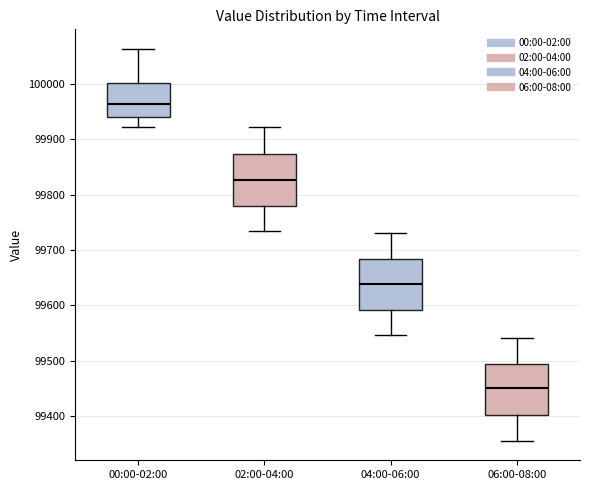

Reading left to right, transcribe this box plot: for each box, give where its median line is, the range the box spans, and where its two whiskers end, as read against the y-axis. The values are not printed on the chart, so give them approximately, as read against the axis.

00:00-02:00: median 99960, box 99940 to 100000, whiskers 99920 to 100060
02:00-04:00: median 99830, box 99780 to 99870, whiskers 99730 to 99920
04:00-06:00: median 99640, box 99590 to 99680, whiskers 99550 to 99730
06:00-08:00: median 99450, box 99400 to 99490, whiskers 99360 to 99540